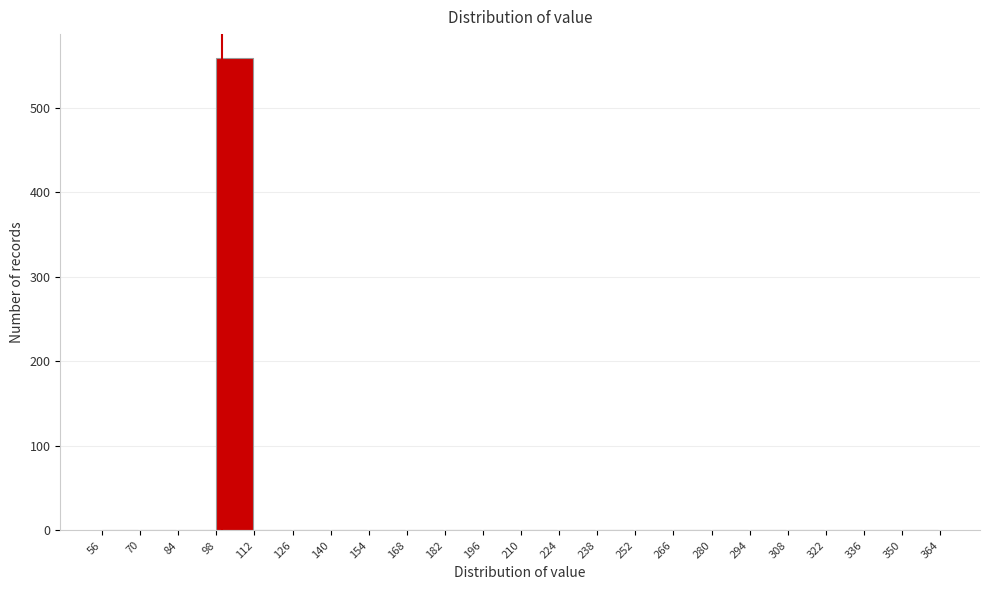

Reading left to right, list every bar in this chart as the range it spans on the x-axis followed by its height. The values are not printed on the chart, so give them approximately, as read against the axis.

56 to 70: 0
70 to 84: 0
84 to 98: 0
98 to 112: 560
112 to 126: 0
126 to 140: 0
140 to 154: 0
154 to 168: 0
168 to 182: 0
182 to 196: 0
196 to 210: 0
210 to 224: 0
224 to 238: 0
238 to 252: 0
252 to 266: 0
266 to 280: 0
280 to 294: 0
294 to 308: 0
308 to 322: 0
322 to 336: 0
336 to 350: 0
350 to 364: 0